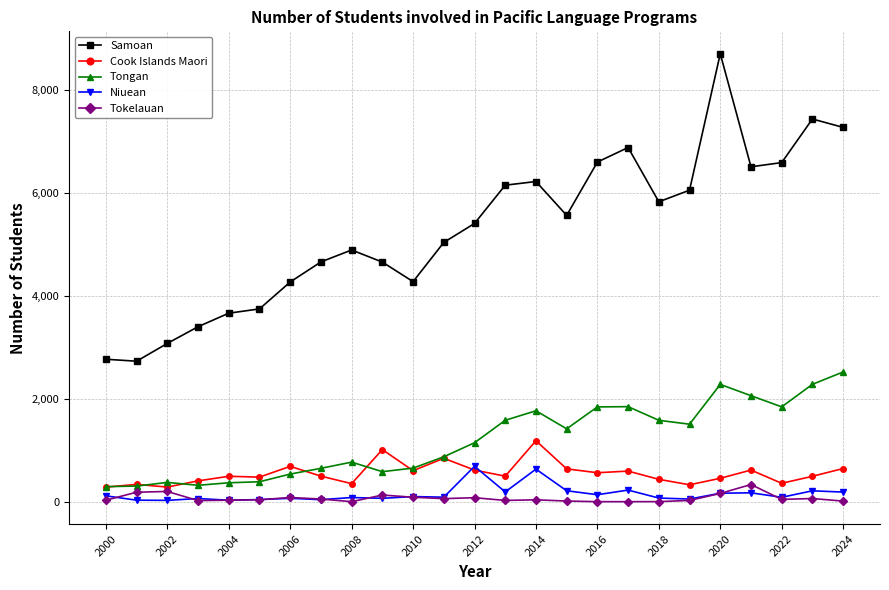

What are all the series names shown in the legend?

Samoan, Cook Islands Maori, Tongan, Niuean, Tokelauan